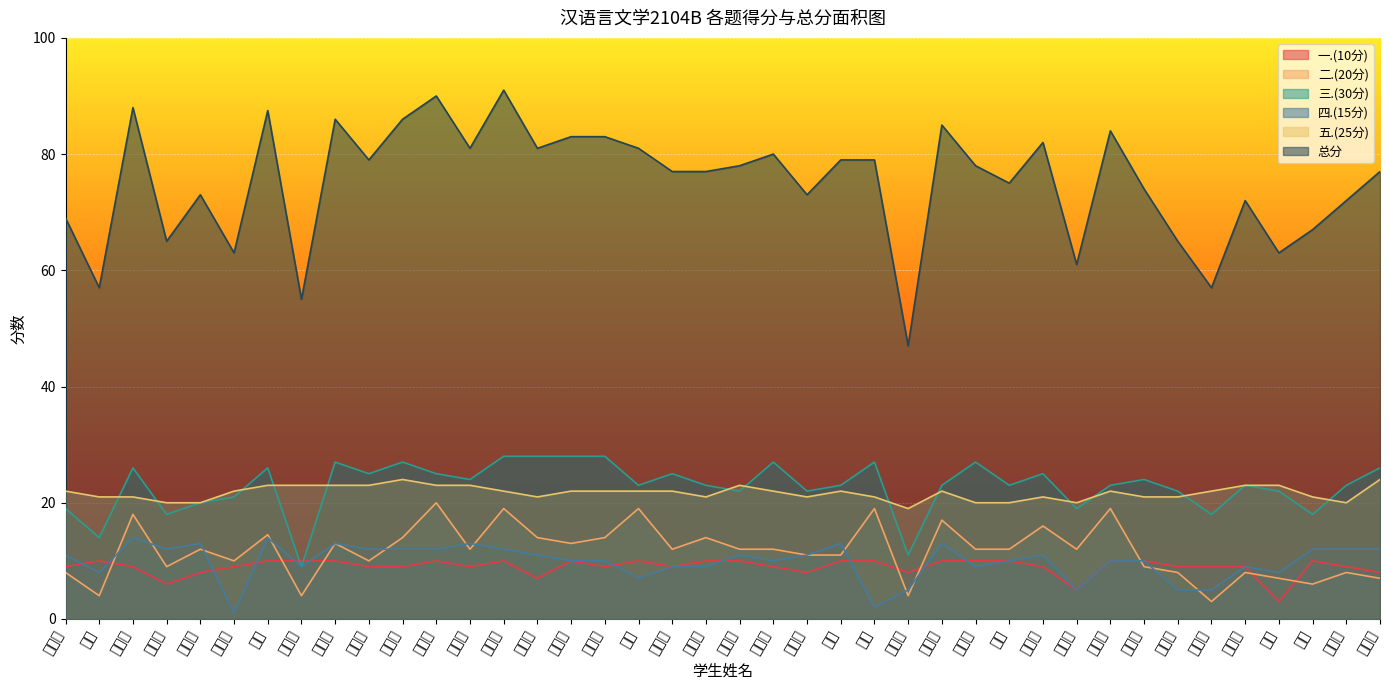

True or false: 三.(30分) and 总分 intersect in this chart.

False